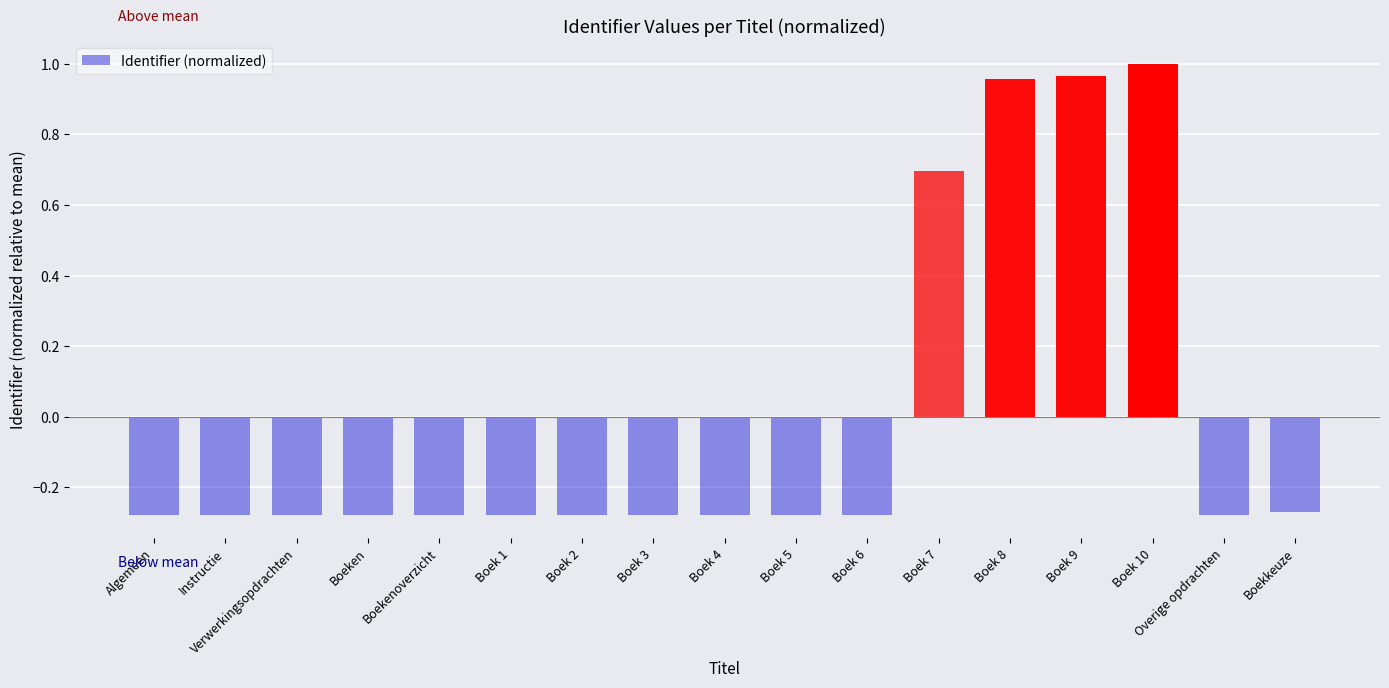

What is the difference between the maximum and second lowest values?

1.3